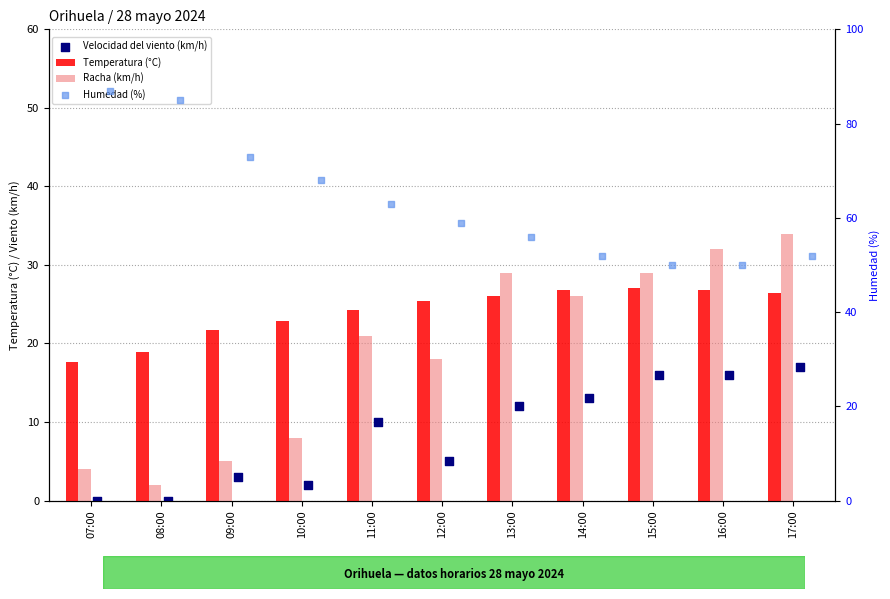

What are all the series names shown in the legend?

Temperatura (°C), Racha (km/h), Velocidad del viento (km/h), Humedad (%)